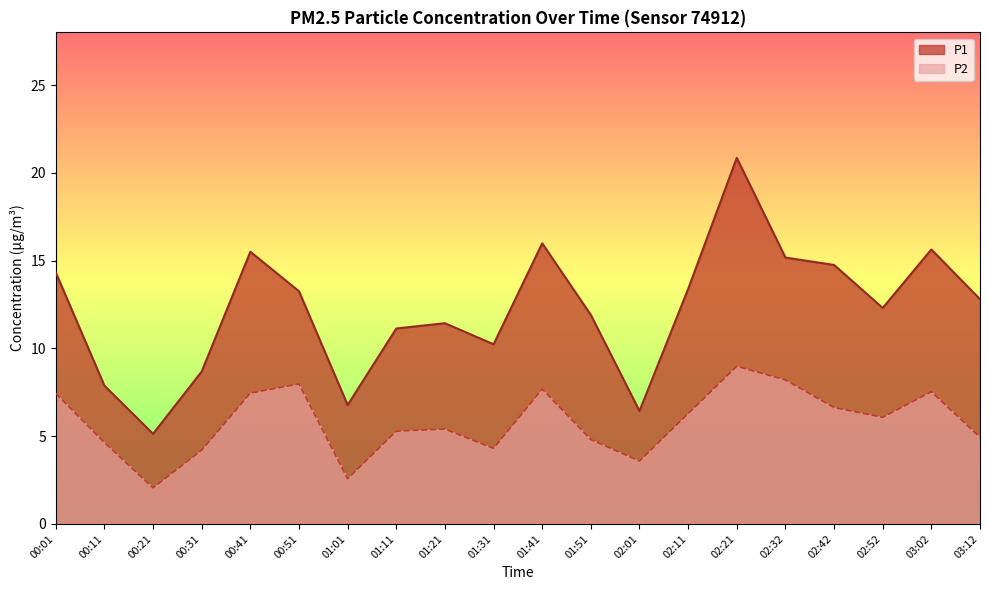

What is the total value across all series at 01:31?

14.5